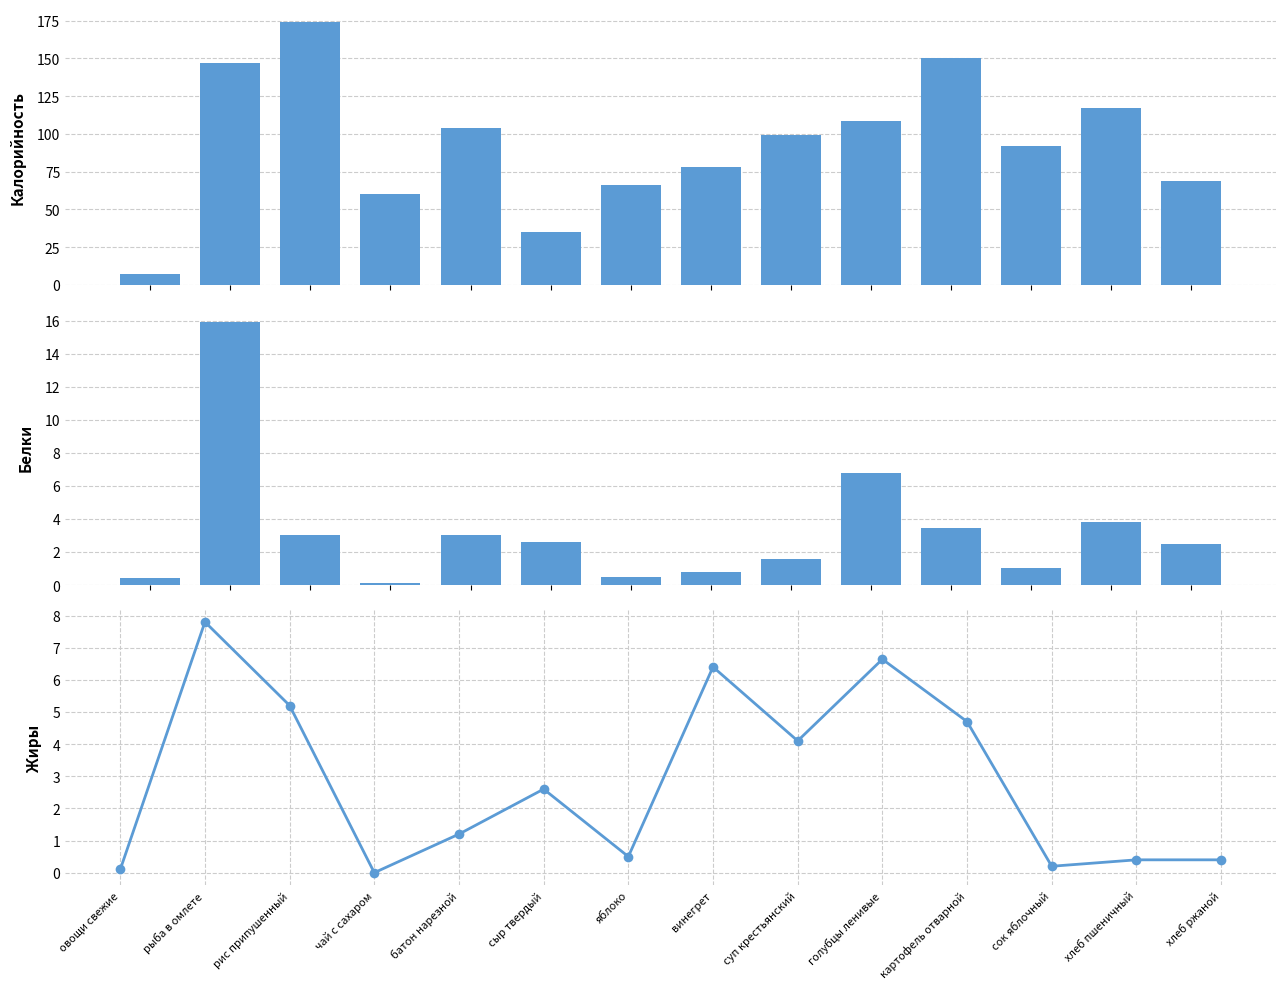

What is the difference between the second highest and minimum values in the Калорийность series?

143.0